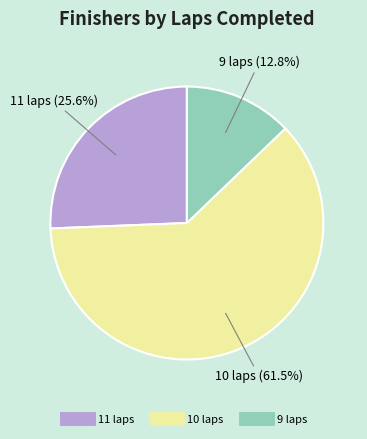

To the nearest percent, what is the difference between the largest and smallest slice percentages?

49%